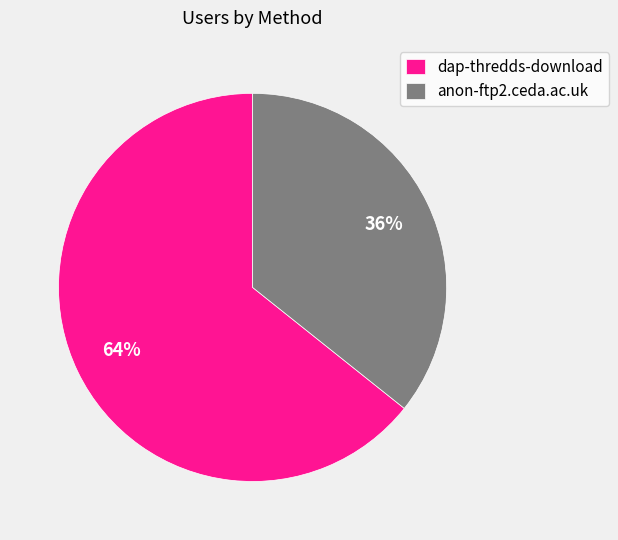

To the nearest percent, what is the combined percentage of anon-ftp2.ceda.ac.uk and dap-thredds-download?

100%